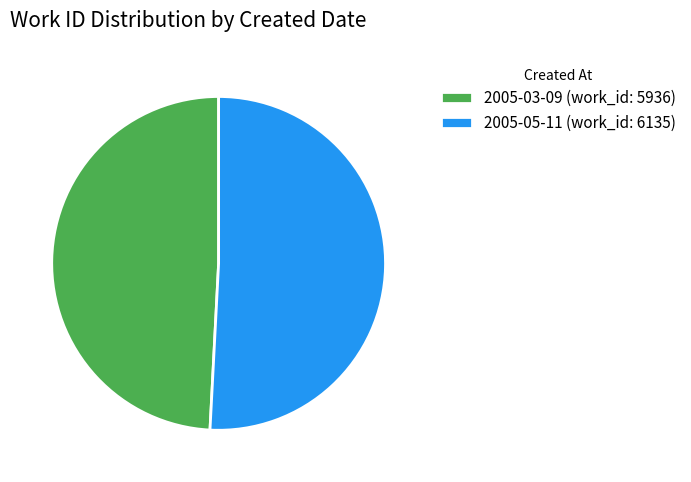

Rank the categories by value from highest to lowest.

2005-05-11, 2005-03-09